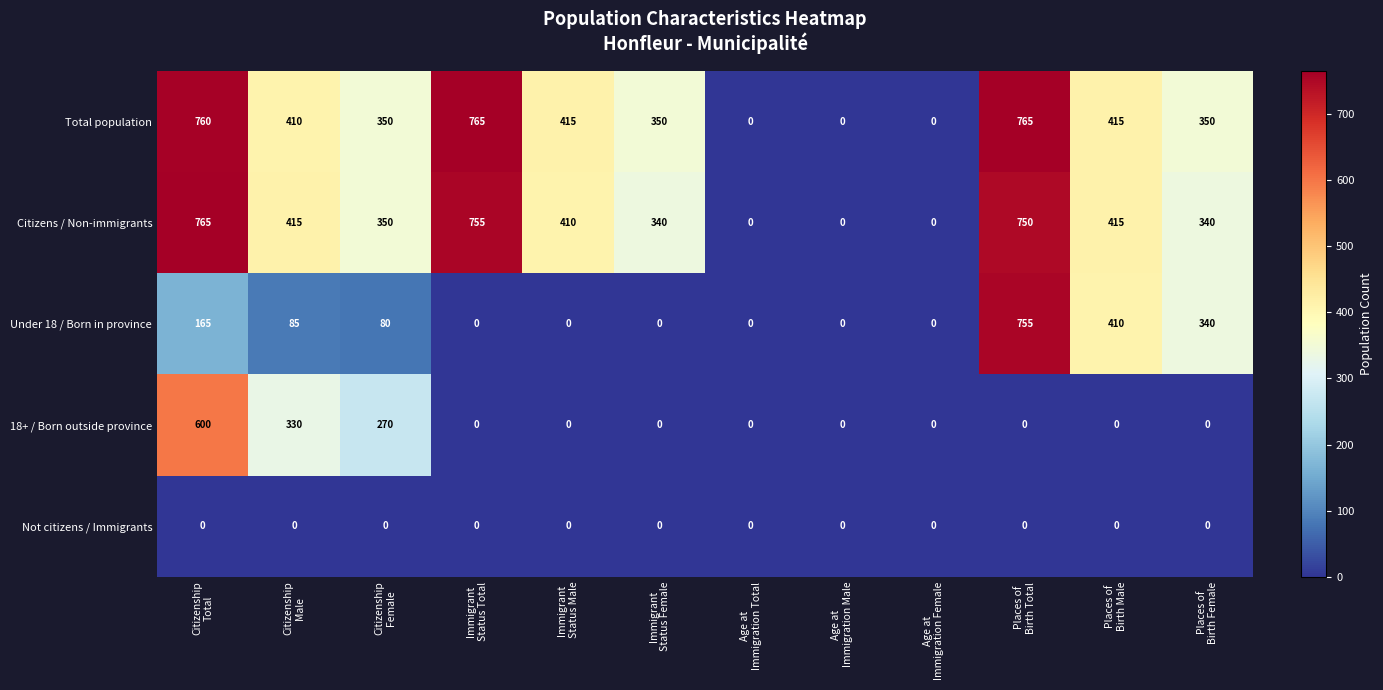

What is the sum of all Total population values?

4580